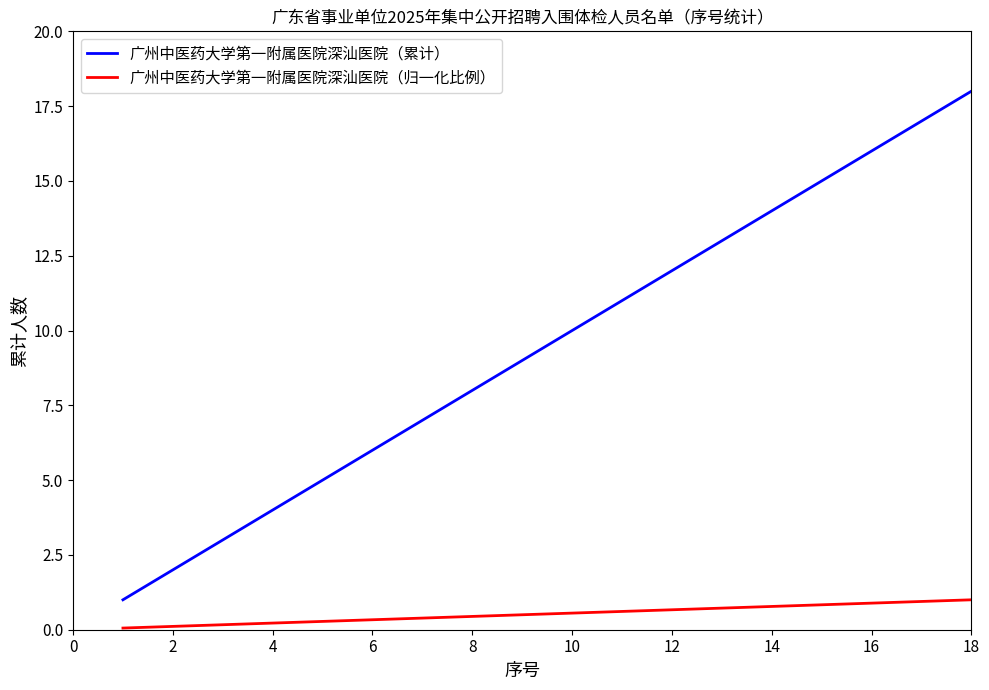

What are all the series names shown in the legend?

广州中医药大学第一附属医院深汕医院（累计）, 广州中医药大学第一附属医院深汕医院（归一化比例）